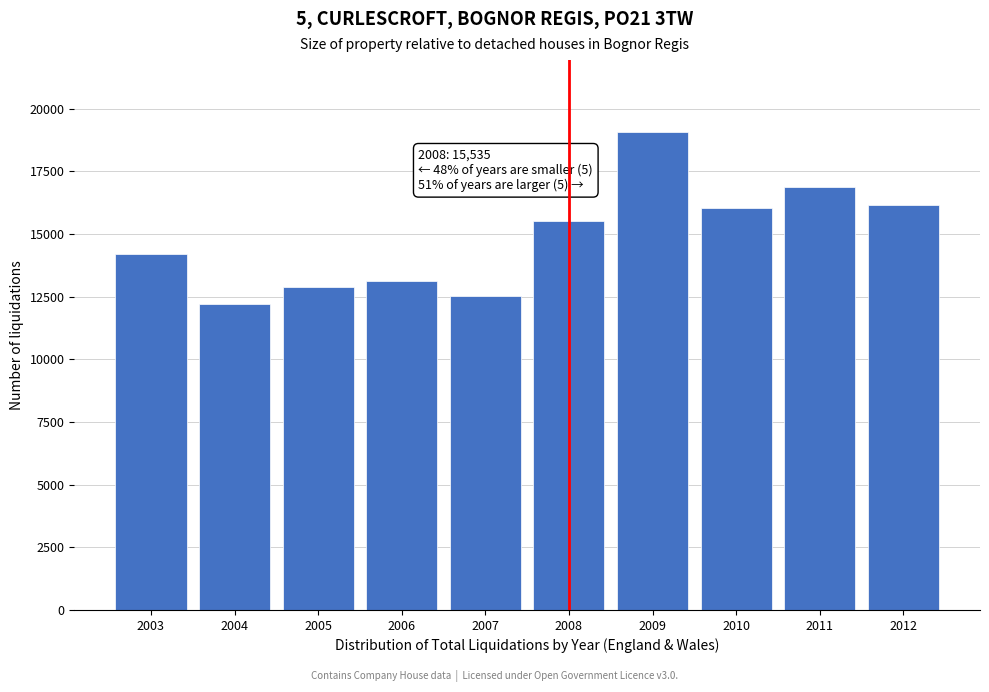

Reading right to left, transcribe all the data shown in this chart.

2012=16156	2011=16886	2010=16045	2009=19077	2008=15535	2007=12507	2006=13137	2005=12893	2004=12192	2003=14184